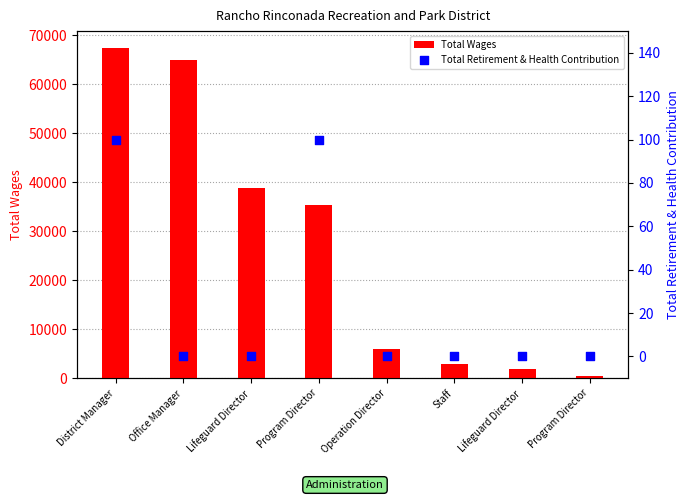

Which series contains the highest Y value?

Total Wages